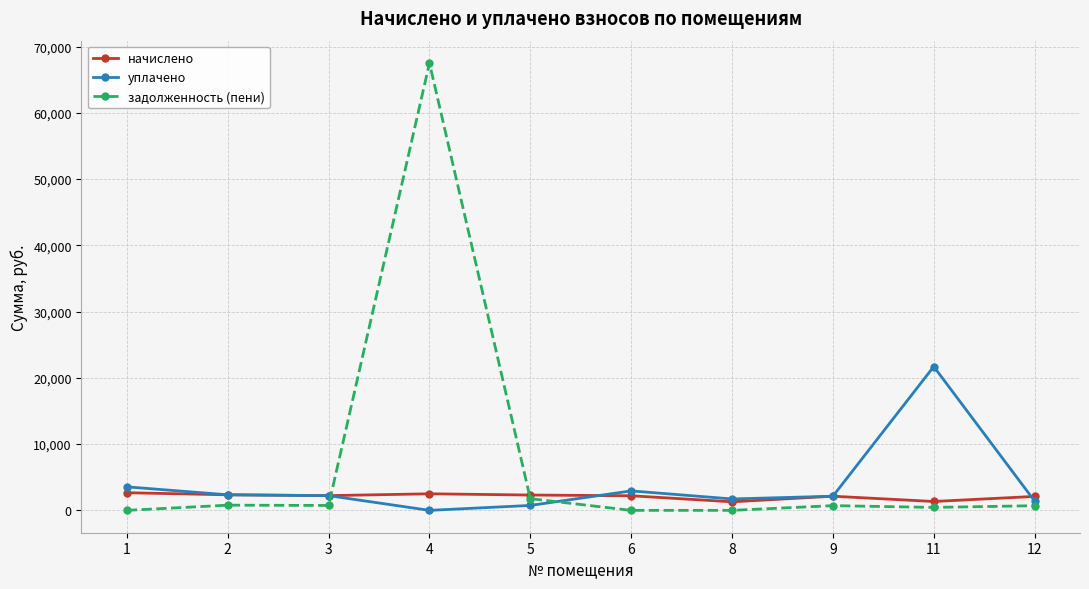

True or false: начислено has more than 0 interior local peaks.

True